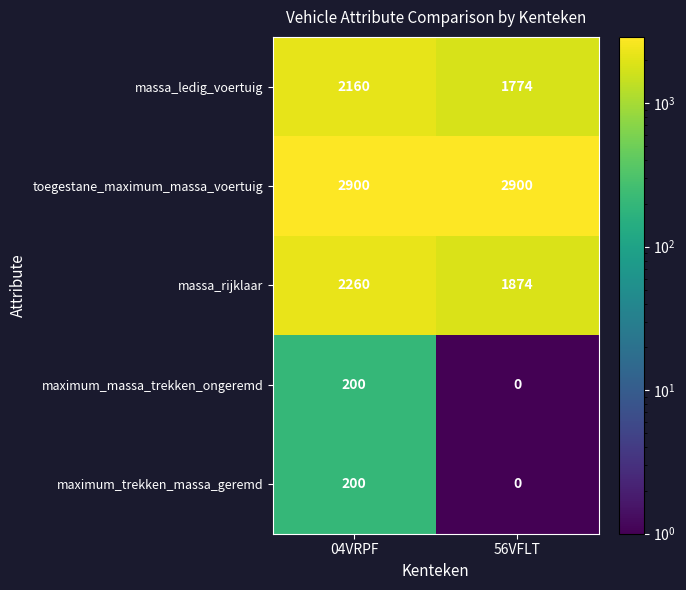

At how many categories does at least one series exceed 124?

2